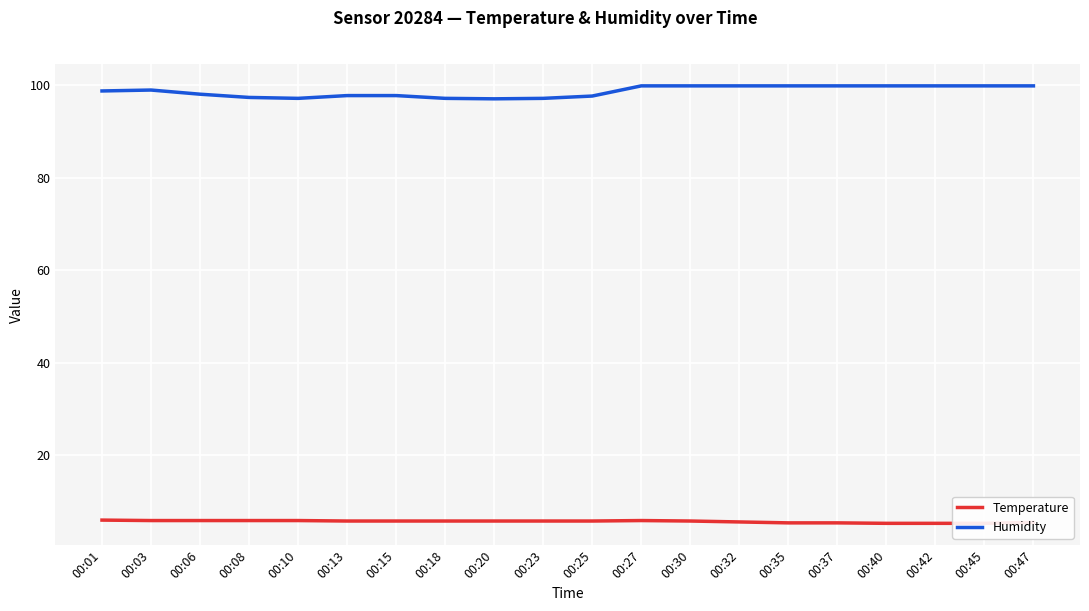

Where does the Humidity series first go above 99?

00:27